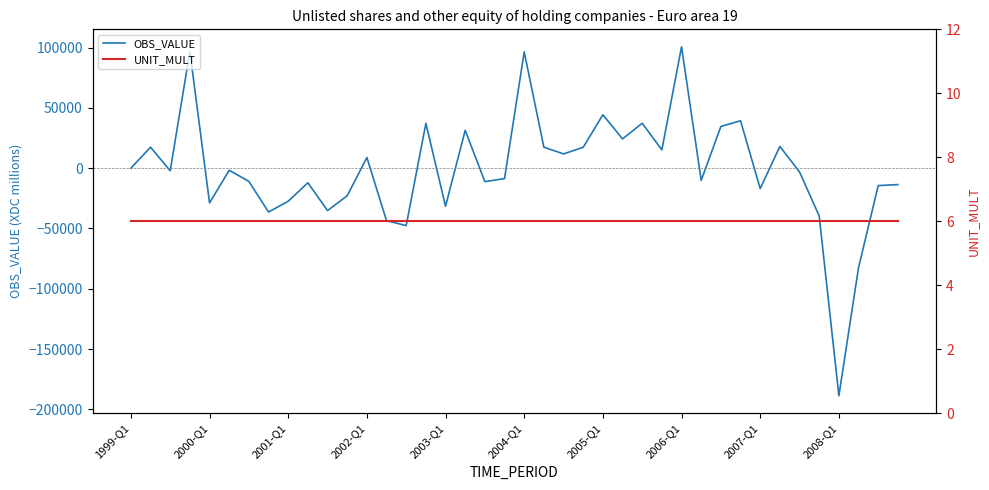

Rank the series by their average value, from highest to lowest.

UNIT_MULT, OBS_VALUE